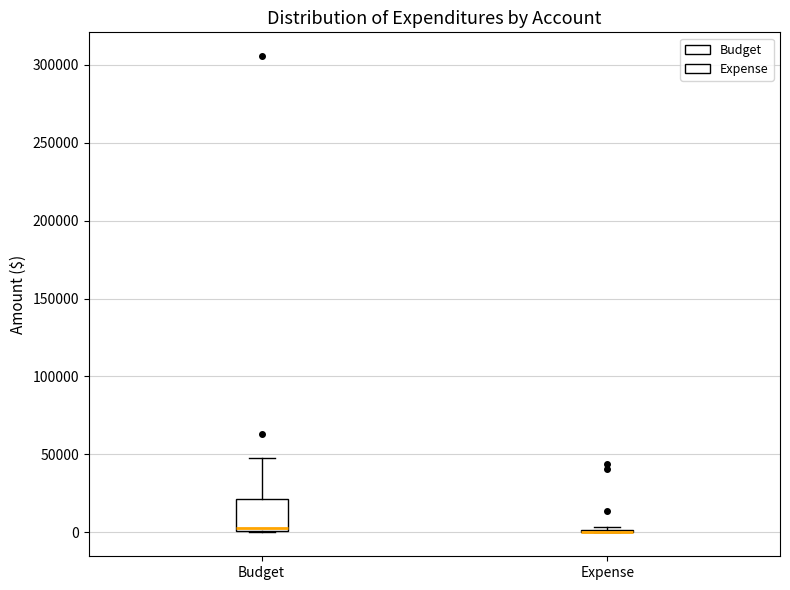

Reading left to right, transcribe this box plot: for each box, give where its median line is, the range the box spans, and where its two whiskers end, as read against the y-axis. The values are not printed on the chart, so give them approximately, as read against the axis.

Budget: median 5000, box 0 to 20000, whiskers 0 to 50000
Expense: box collapsed to a line at 0, whiskers 0 to 5000